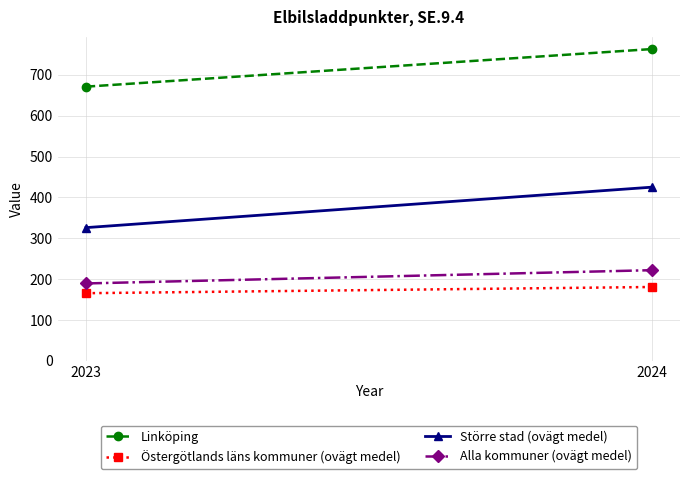

True or false: Alla kommuner (ovägt medel) has a value of 87.5 at 2024.

False